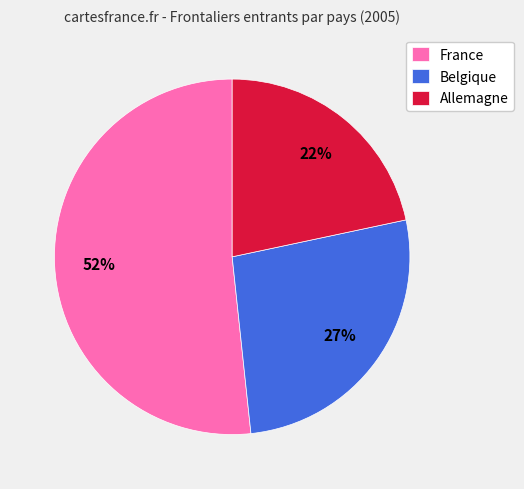

Is it true that Allemagne is 33% of the pie?

False